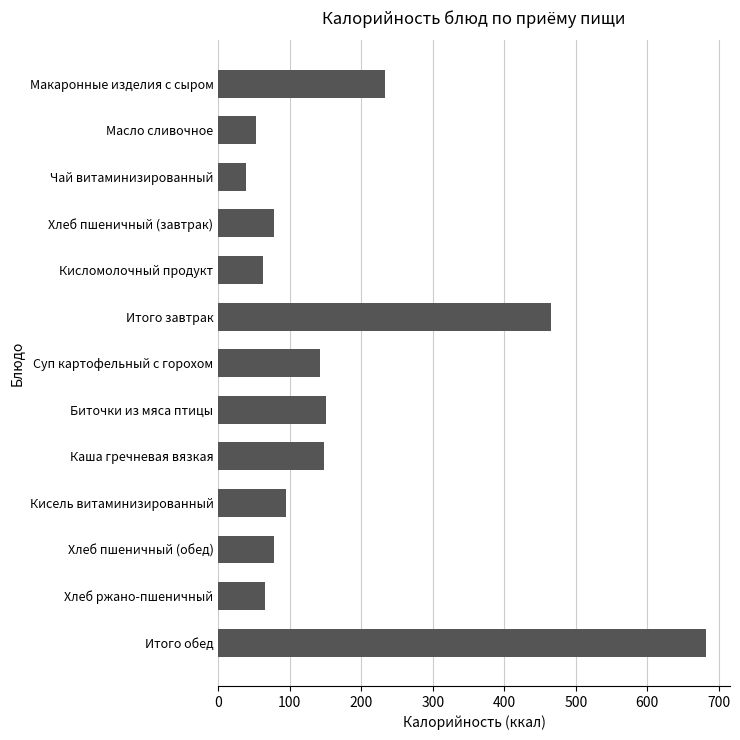

What is the average value?

176.5